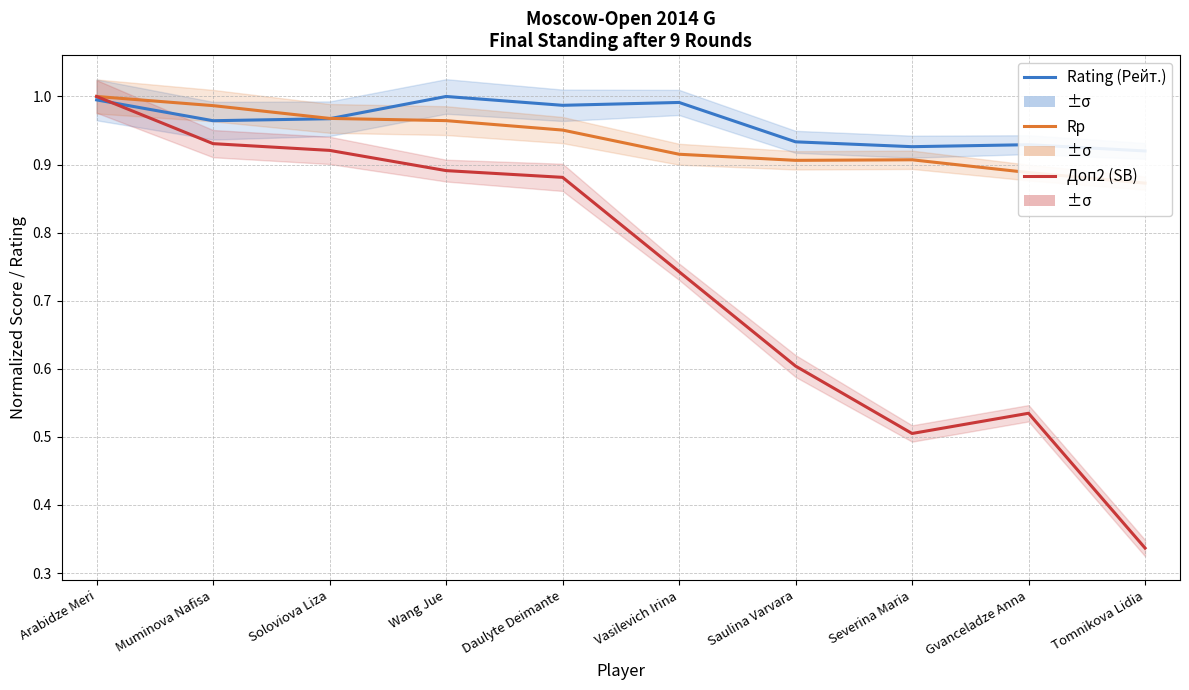

Which series changed the most between Arabidze Meri and Vasilevich Irina?

Доп2 (SB)